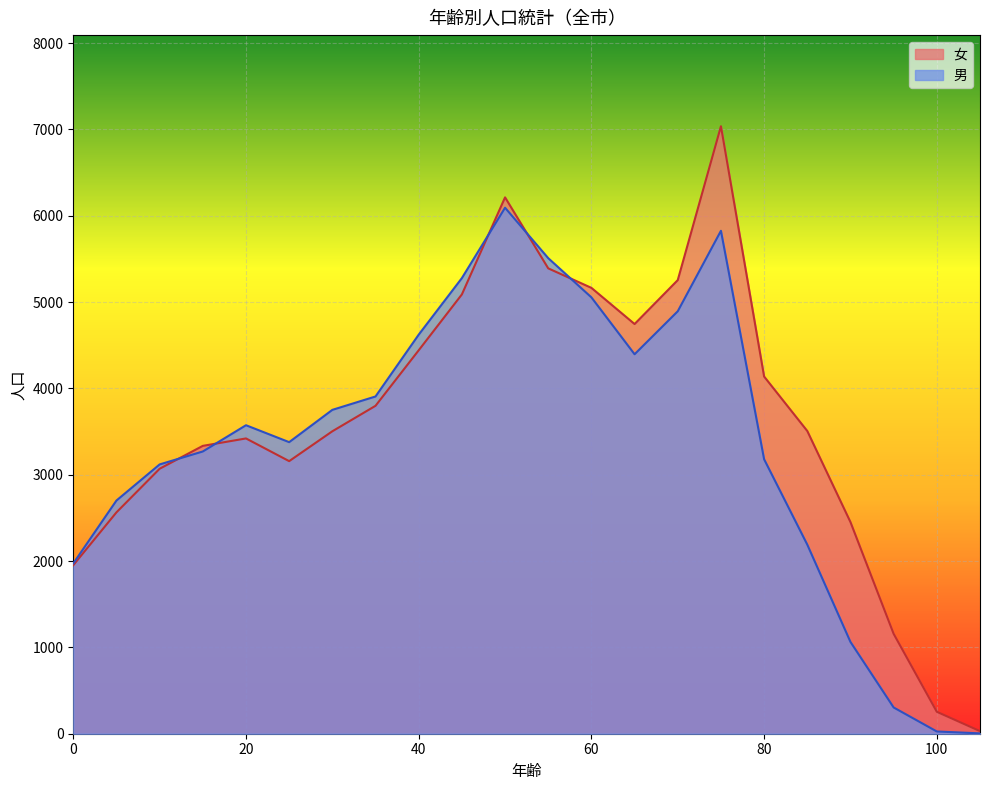

Reading left to right, what are all the values shown in this chart?

男: 1972	2701	3119	3269	3573	3377	3751	3906	4622	5277	6092	5508	5054	4395	4893	5825	3179	2190	1063	304	26	4
女: 1952	2564	3069	3334	3420	3157	3503	3798	4441	5088	6212	5390	5164	4745	5254	7036	4137	3506	2451	1157	254	30